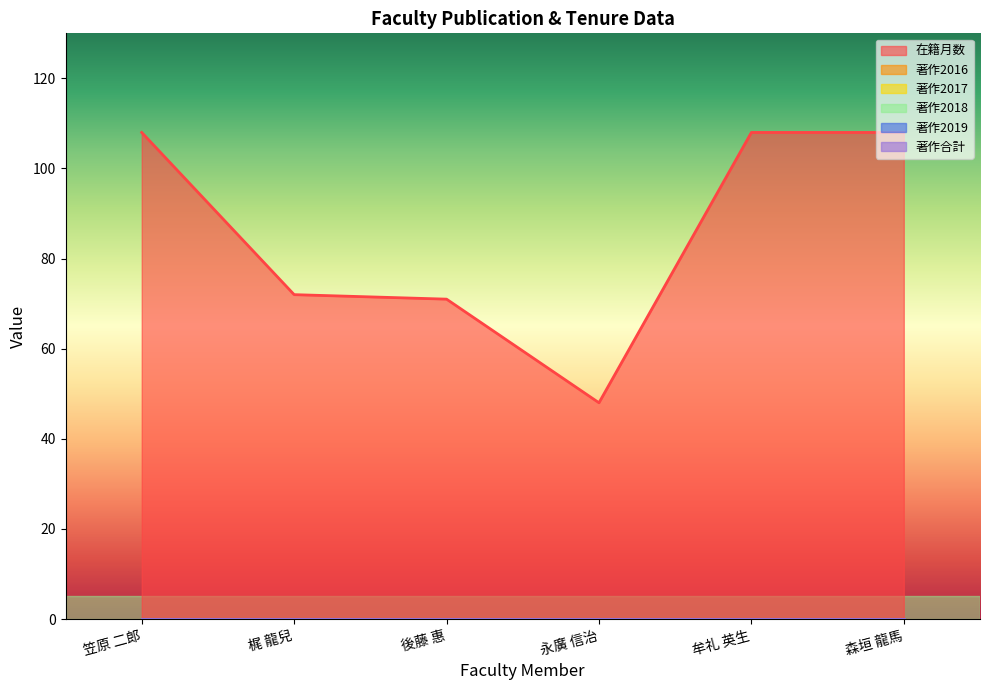

List the labels in order of 著作合計 value, smallest first.

笠原 二郎, 梶 龍兒, 後藤 惠, 永廣 信治, 牟礼 英生, 森垣 龍馬